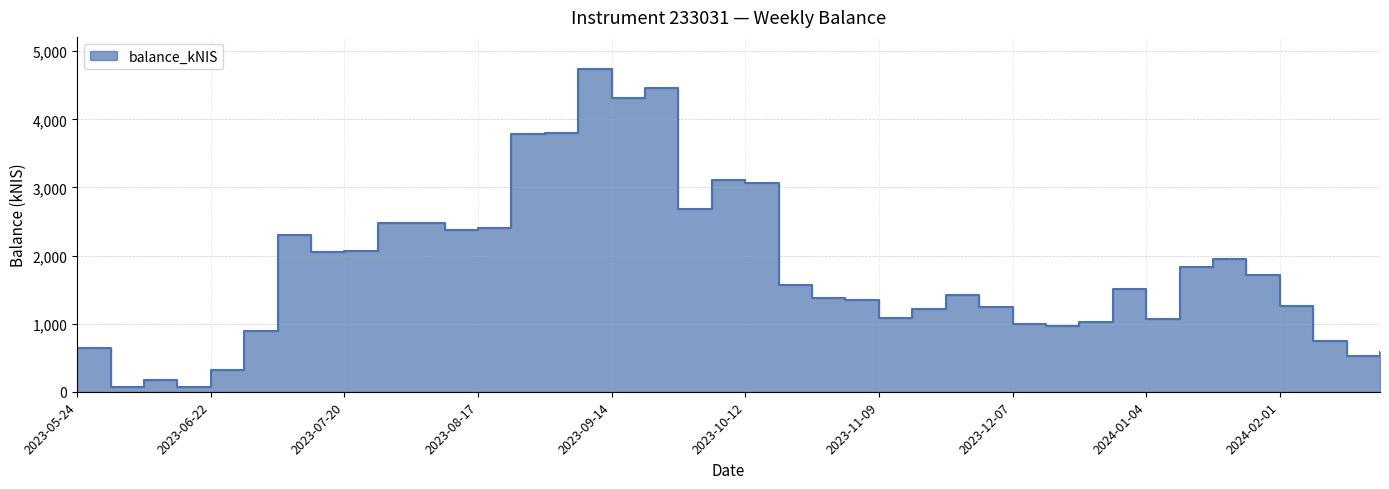

How many points are higher than both their immediate neighbors (excluding endpoints)?

9